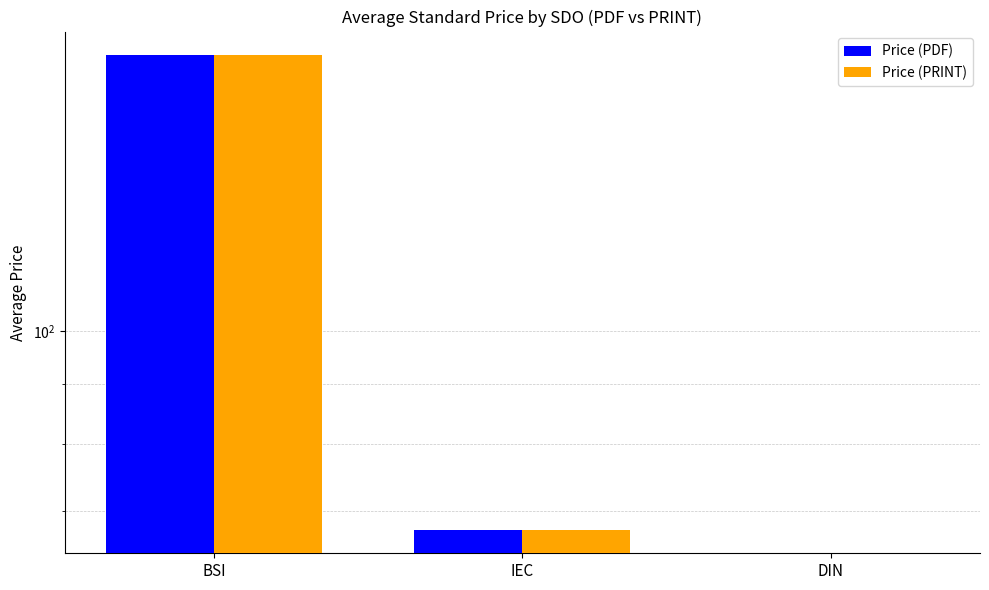

The Price (PRINT) series shows 250.2 at BSI. True or false?

False